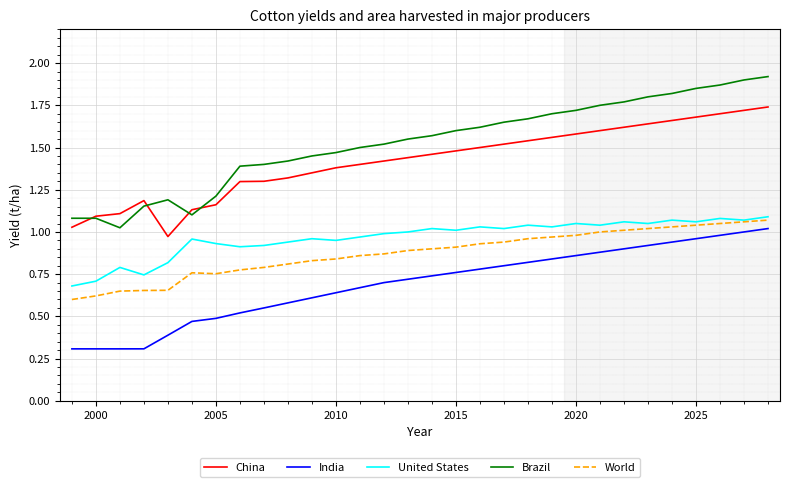

What is the minimum value shown in the chart?

0.3